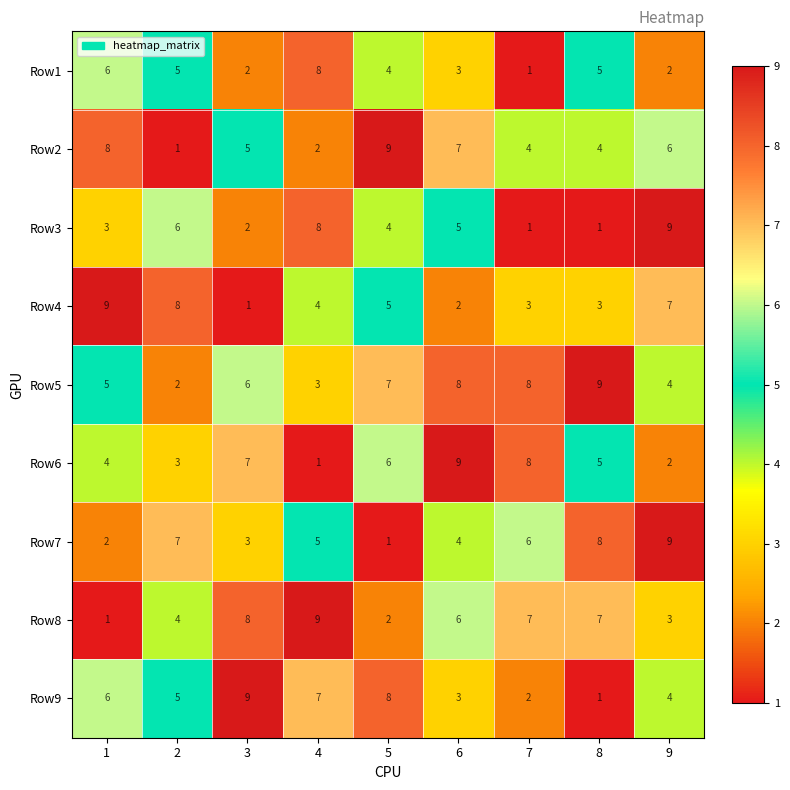

What is the difference between the highest and lowest values at 3?

8